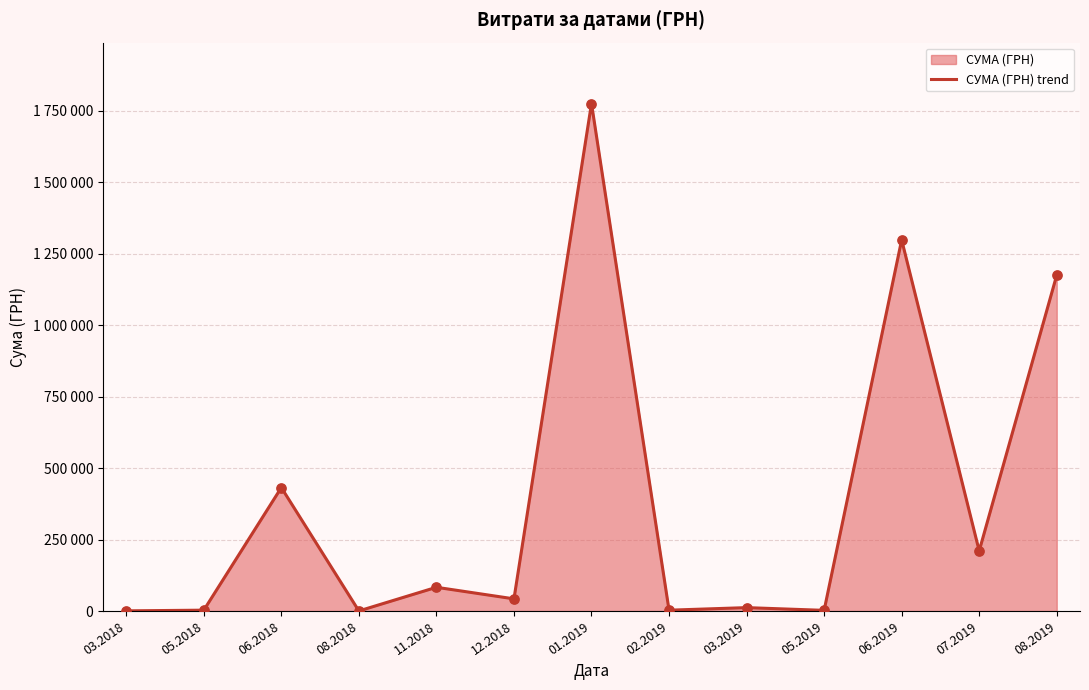

What is the change in value from 05.2018 to 06.2019?

+1295157.4